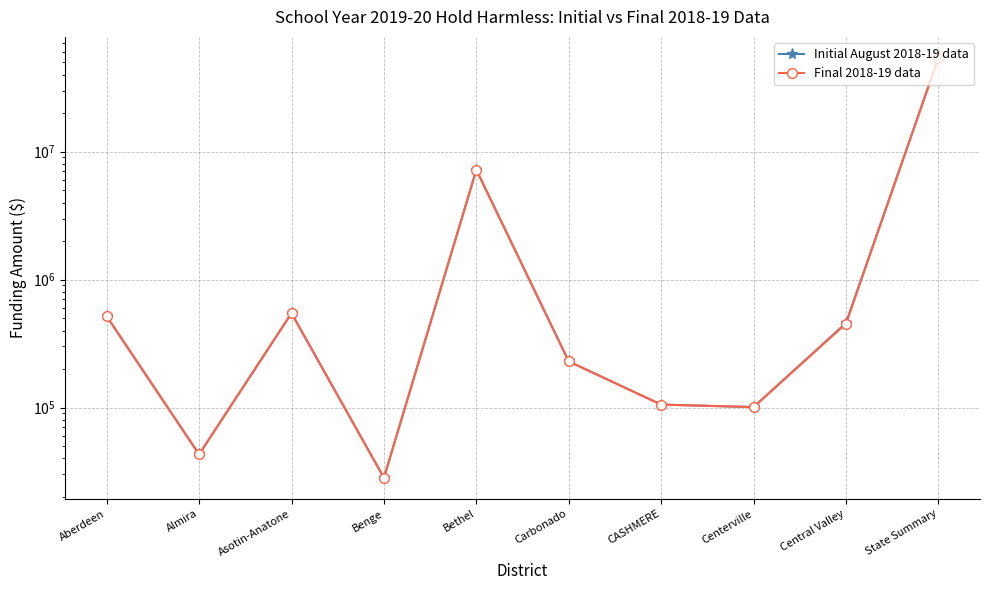

What is the value of the Initial August 2018-19 data point at the 1st from the left?

516980